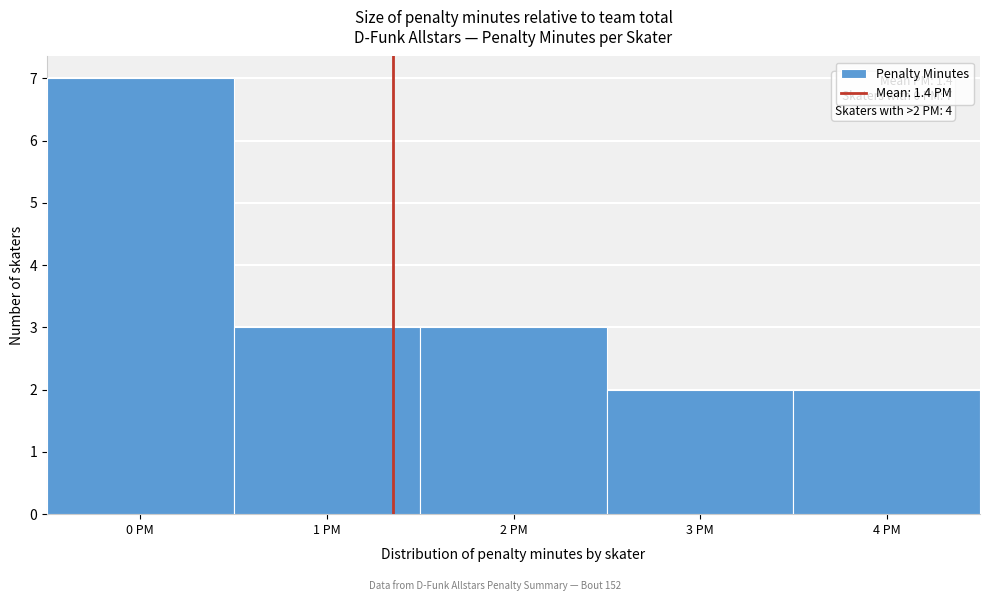

Which range on the x-axis has the tallest bar?

-0.5 to 0.5